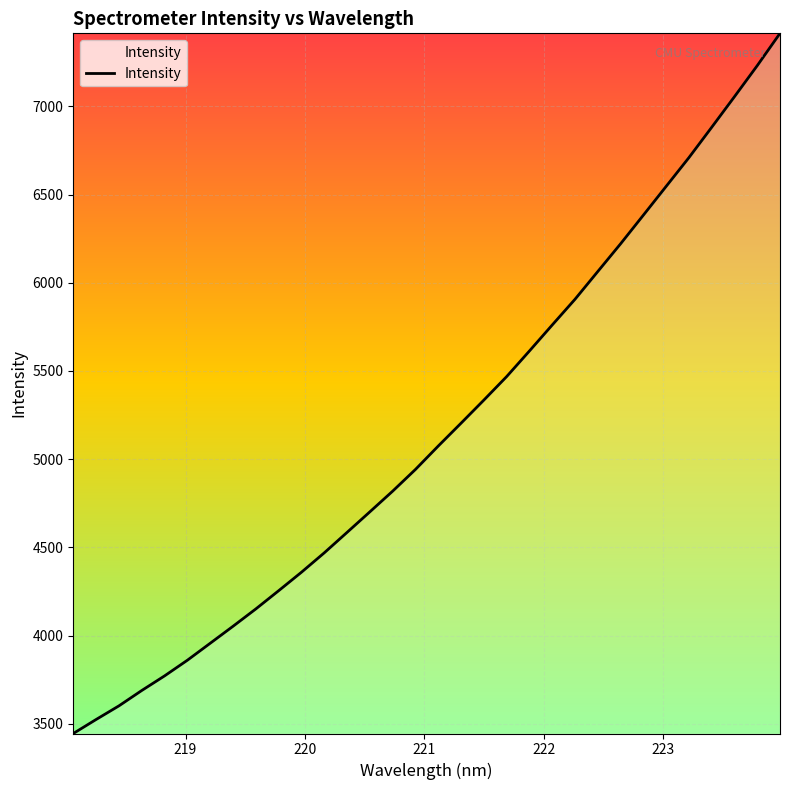

Count the number of values greater than 5074.

16